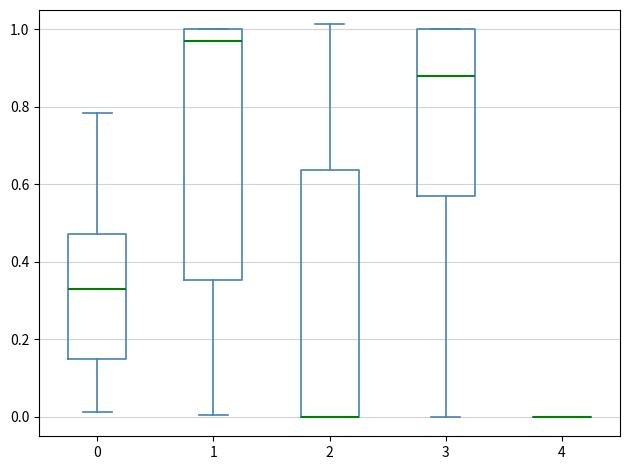

Reading left to right, transcribe this box plot: for each box, give where its median line is, the range the box spans, and where its two whiskers end, as read against the y-axis. The values are not printed on the chart, so give them approximately, as read against the axis.

0: median 0.32, box 0.14 to 0.48, whiskers 0.02 to 0.78
1: median 0.98, box 0.36 to 1.00, whiskers 0.00 to 1.00
2: median 0.00 (drawn on the box's lower edge), box 0.00 to 0.64, whiskers 0.00 to 1.02
3: median 0.88, box 0.58 to 1.00, whiskers 0.00 to 1.00
4: box collapsed to a line at 0.00, whiskers 0.00 to 0.00